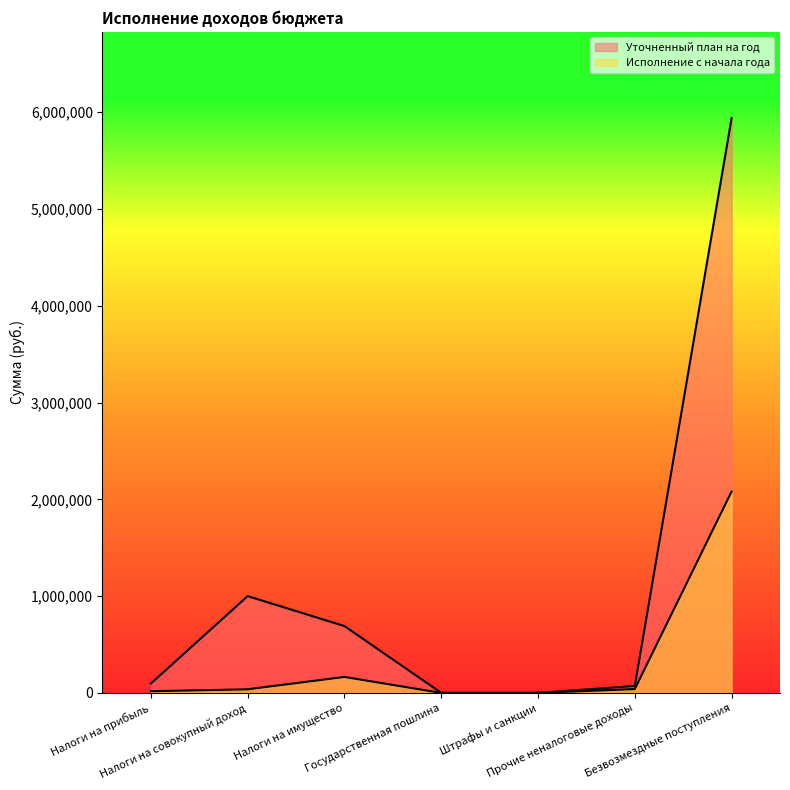

What is the total value across all series at Налоги на имущество?

855596.0